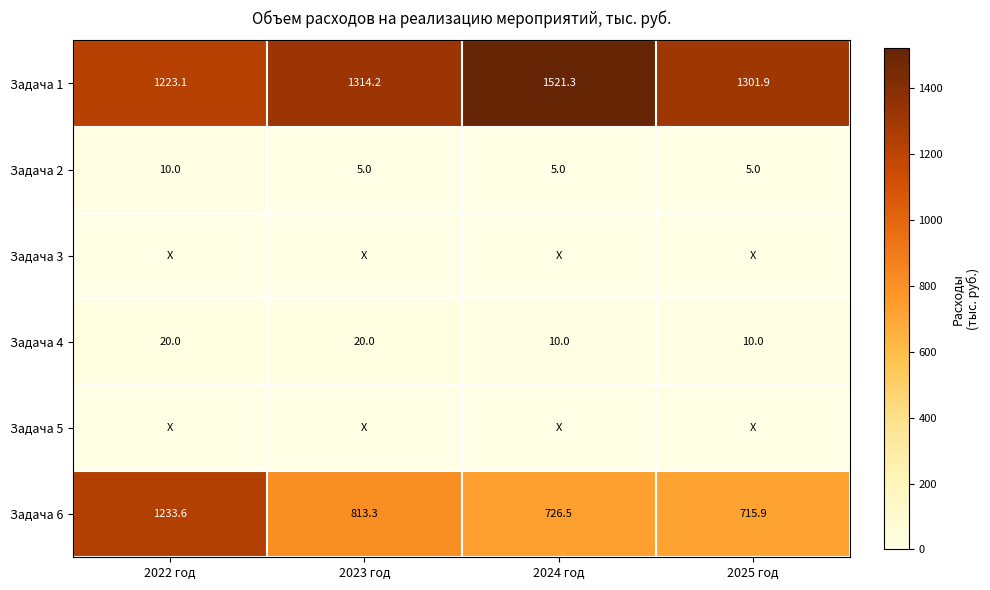

What is the difference between the maximum and minimum values in the Задача 6 series?

517.7